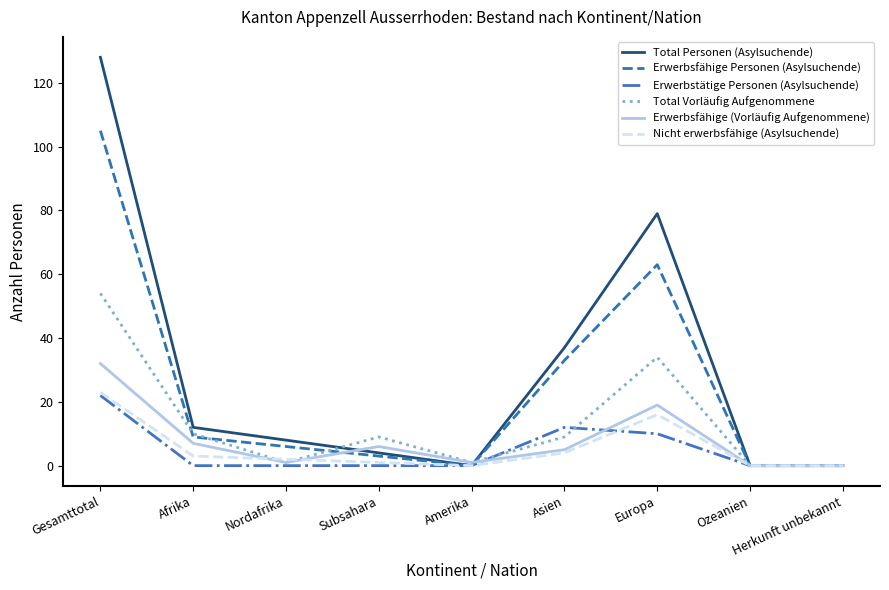

How many distinct data groups are displayed?

6